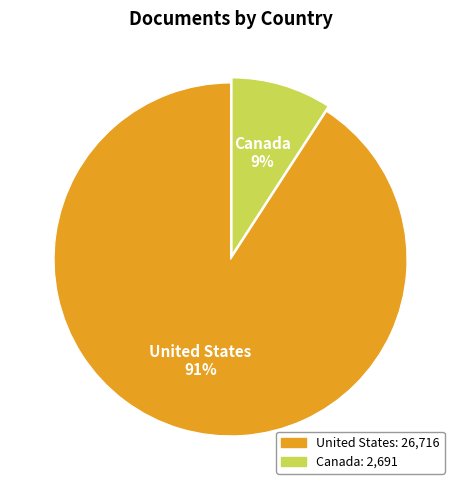

Between Canada and United States, which is larger?

United States